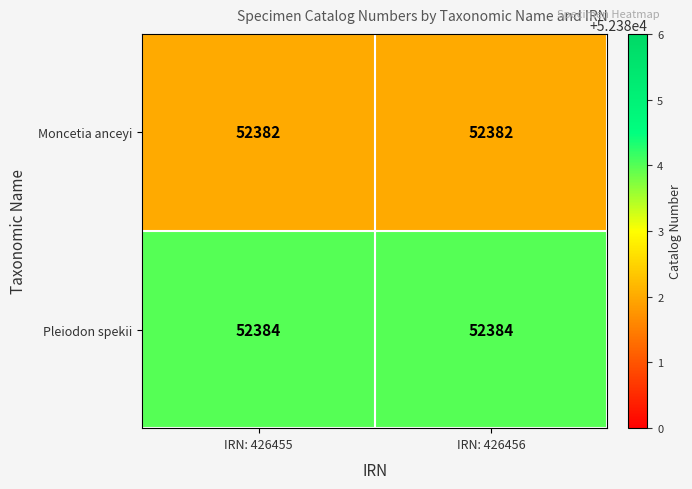

Is the value of Pleiodon spekii at IRN: 426456 greater than the value of Moncetia anceyi at IRN: 426456?

Yes